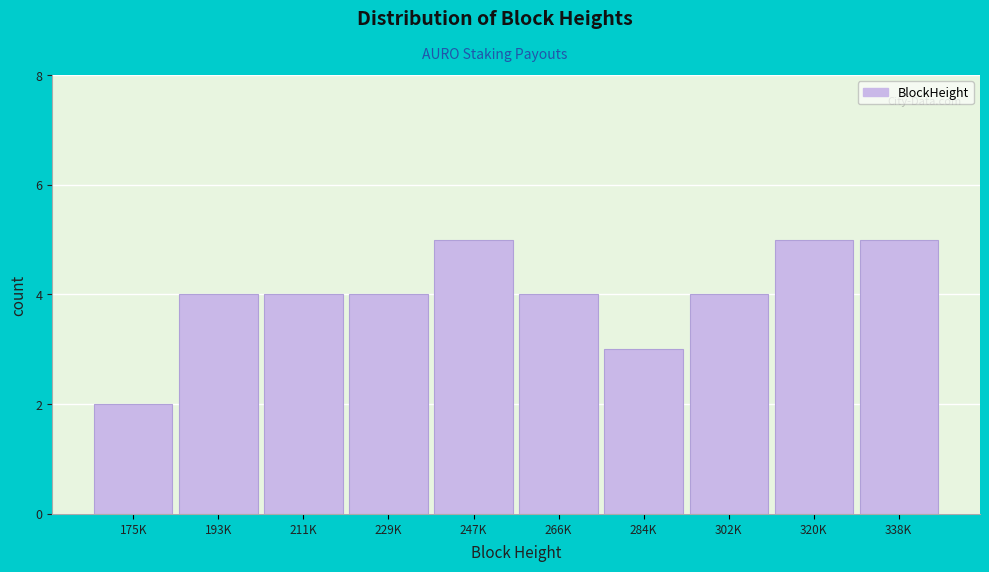

Reading left to right, what are all the values shown in this chart?

2	4	4	4	5	4	3	4	5	5